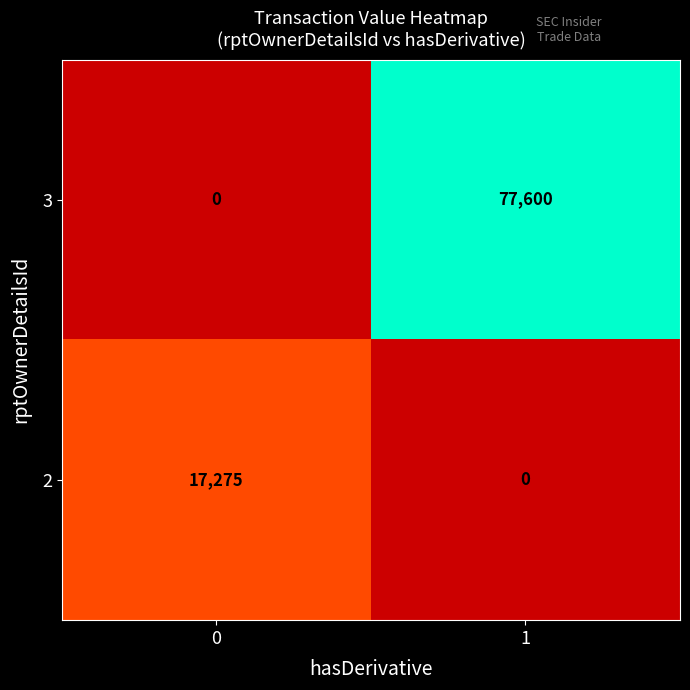

What is the difference between the maximum and minimum values in the 2 series?

17275